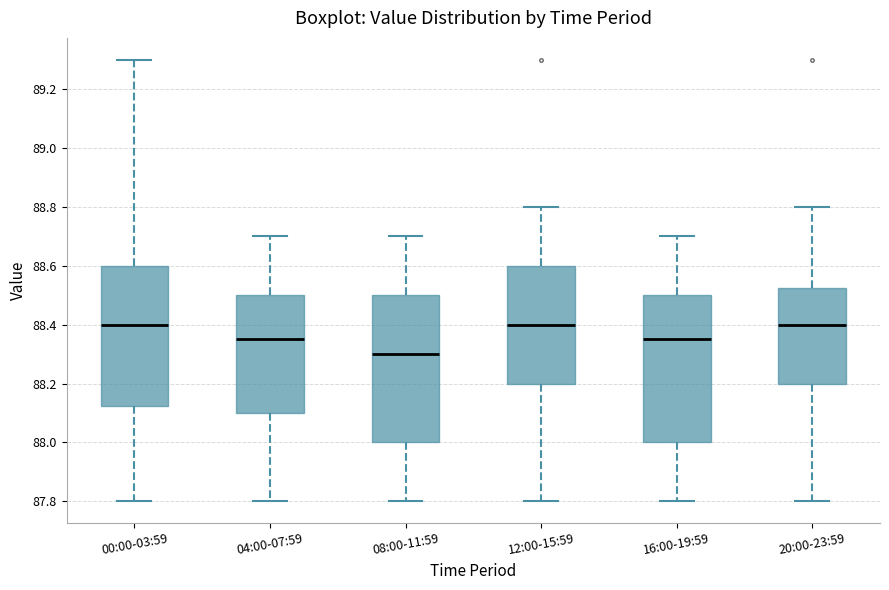

Reading left to right, read every box against the y-axis: the position of its median line, the range the box covers, and the ends of its whiskers. The values are not printed on the chart, so give them approximately, as read against the axis.

00:00-03:59: median 88.40, box 88.12 to 88.60, whiskers 87.80 to 89.30
04:00-07:59: median 88.36, box 88.10 to 88.50, whiskers 87.80 to 88.70
08:00-11:59: median 88.30, box 88.00 to 88.50, whiskers 87.80 to 88.70
12:00-15:59: median 88.40, box 88.20 to 88.60, whiskers 87.80 to 88.80
16:00-19:59: median 88.36, box 88.00 to 88.50, whiskers 87.80 to 88.70
20:00-23:59: median 88.40, box 88.20 to 88.52, whiskers 87.80 to 88.80